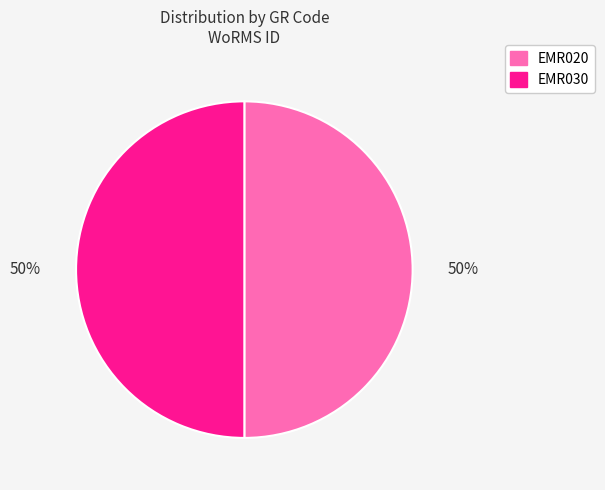

Is it true that EMR020 is 50% of the pie?

True